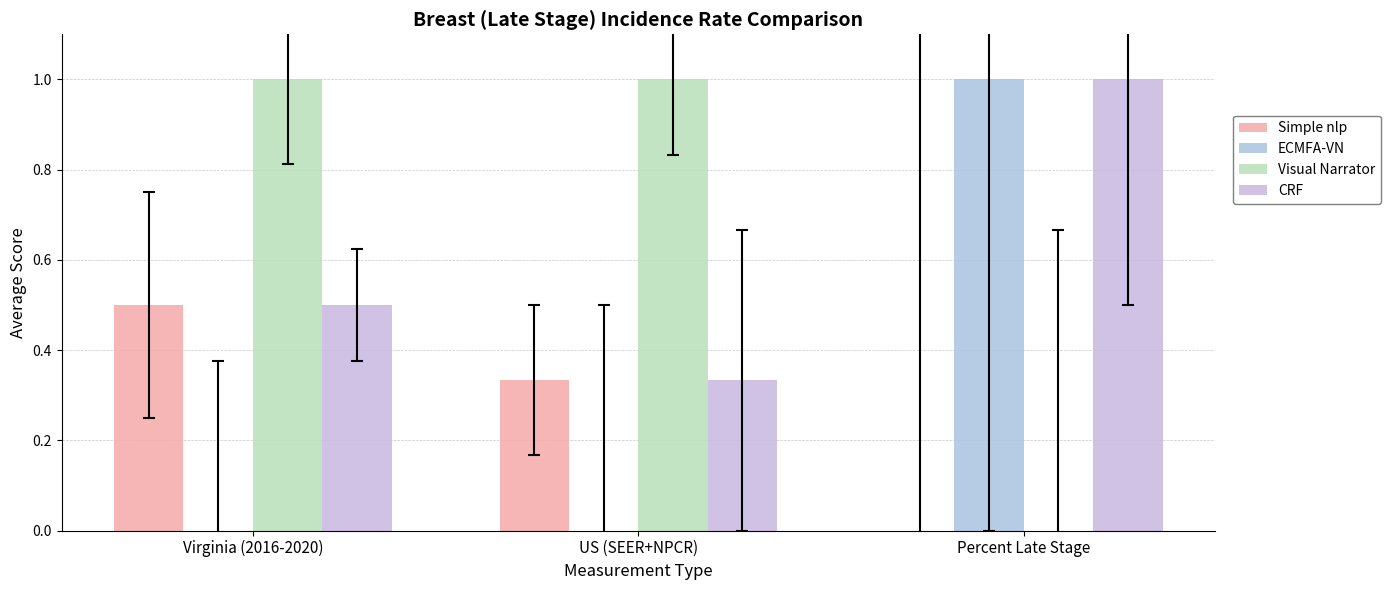

How many CRF values are between 0 and 1?

3